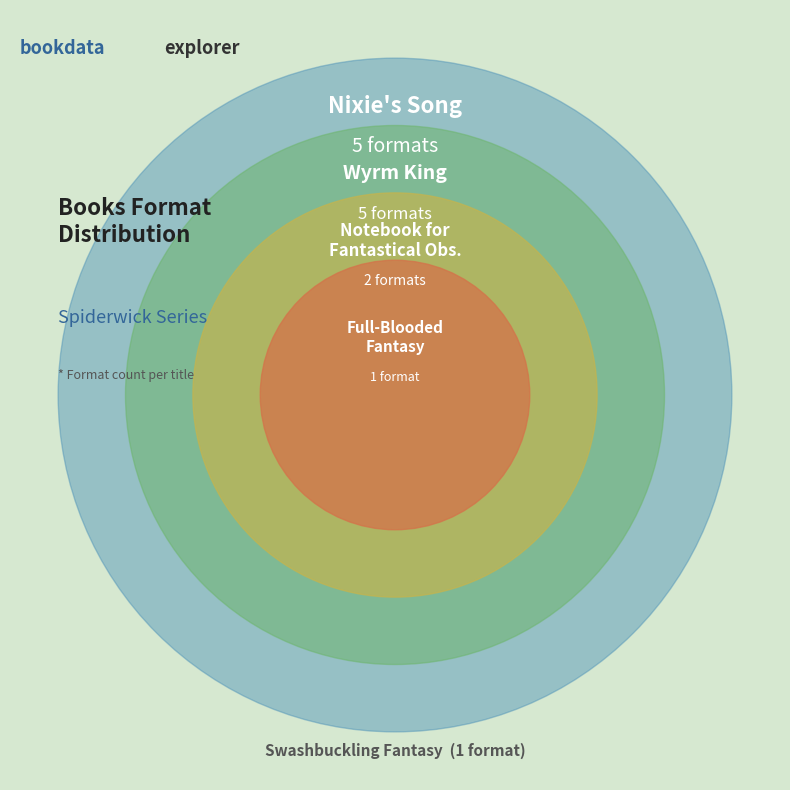

Is it true that Notebook for Fantastical Observations is 20% of the pie?

False